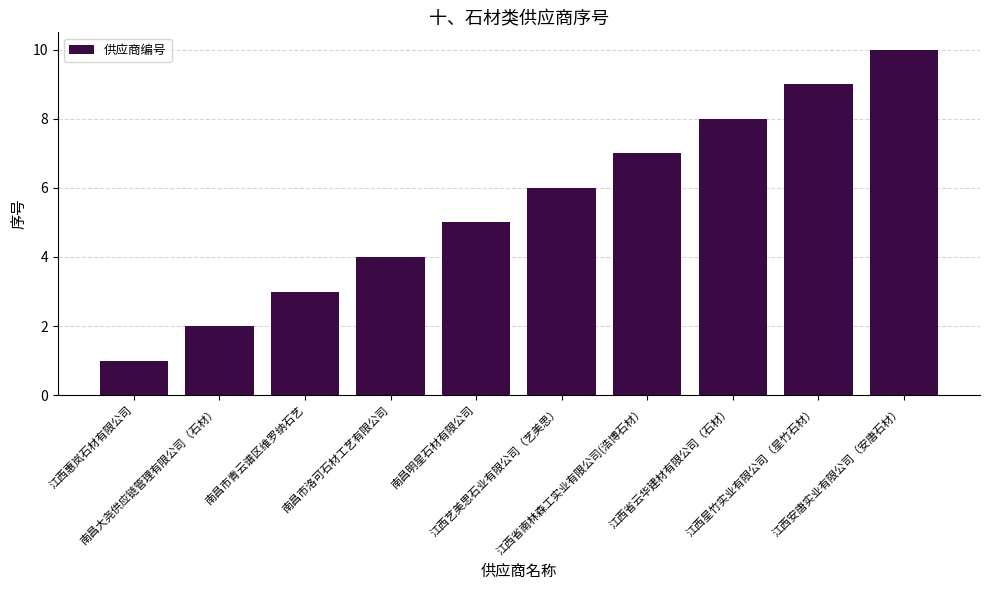

What is the minimum value shown in the chart?

1